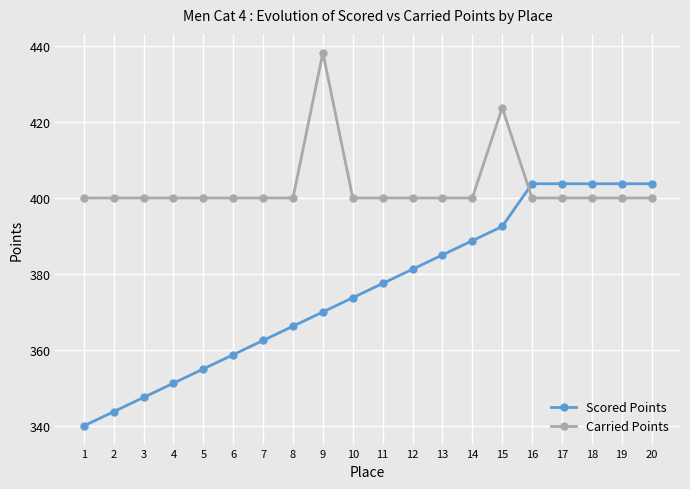

What is the approximate value of Carried Points at 6?

400.0